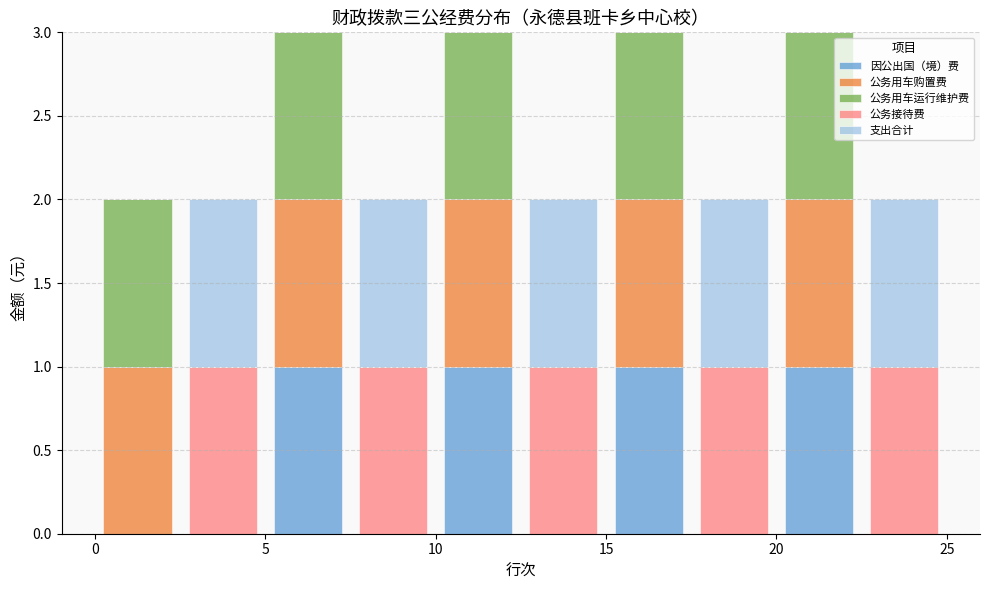

Reading left to right, list every stacked bar in this chart as the range it spans on the x-axis followed by its total height. The values are not printed on the chart, so give them approximately, as read against the axis.

0.0 to 2.5: 2
2.5 to 5.0: 2
5.0 to 7.5: 3
7.5 to 10.0: 2
10.0 to 12.5: 3
12.5 to 15.0: 2
15.0 to 17.5: 3
17.5 to 20.0: 2
20.0 to 22.5: 3
22.5 to 25.0: 2